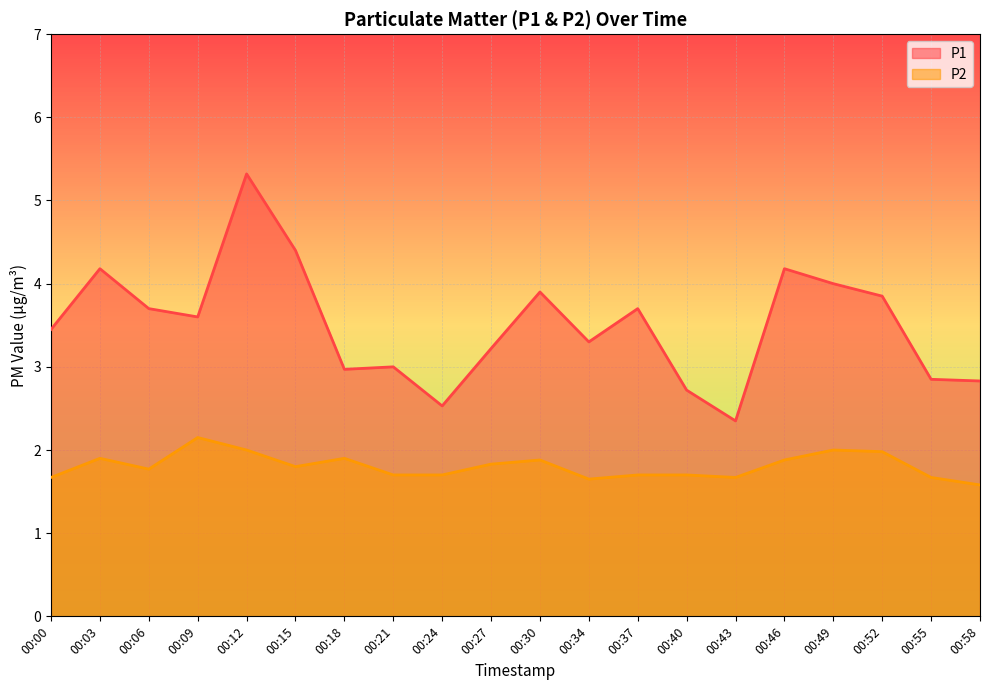

At which label does P1 reach its peak?

00:12